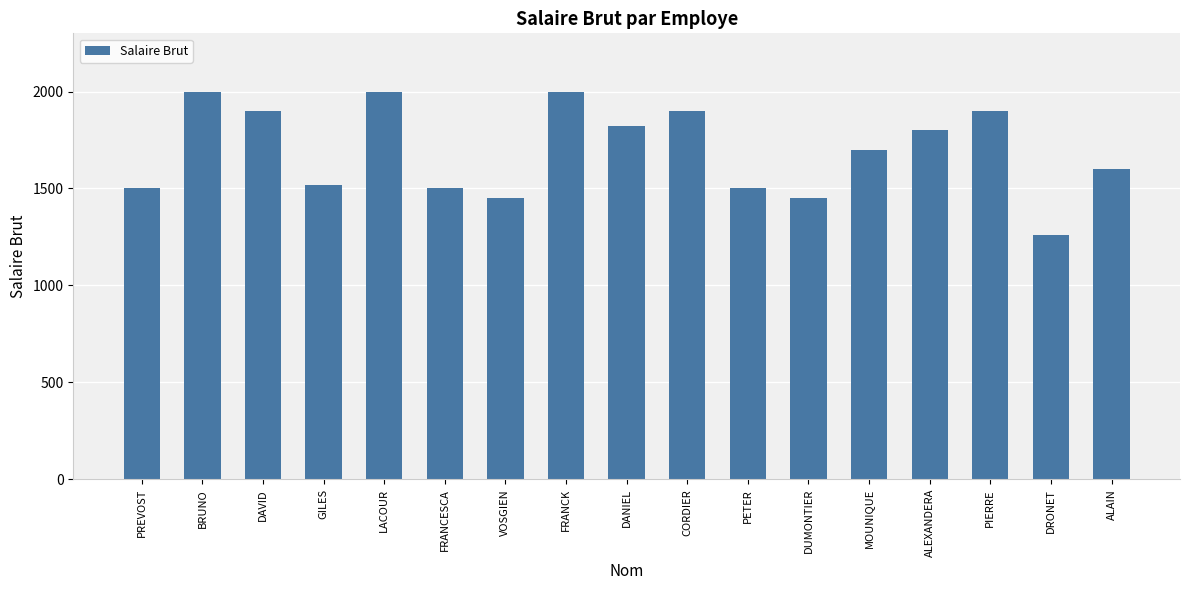

Where is the data nearest to the value 1630?

ALAIN